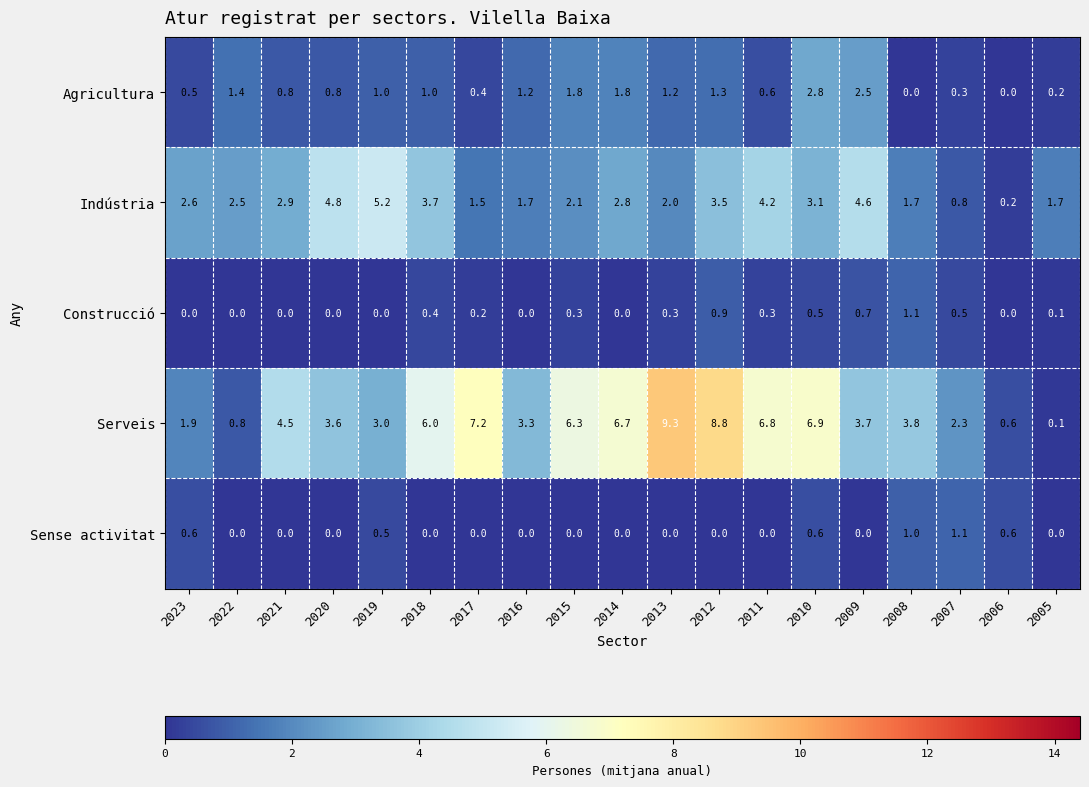

Where does the Agricultura series first go above 1?

2022